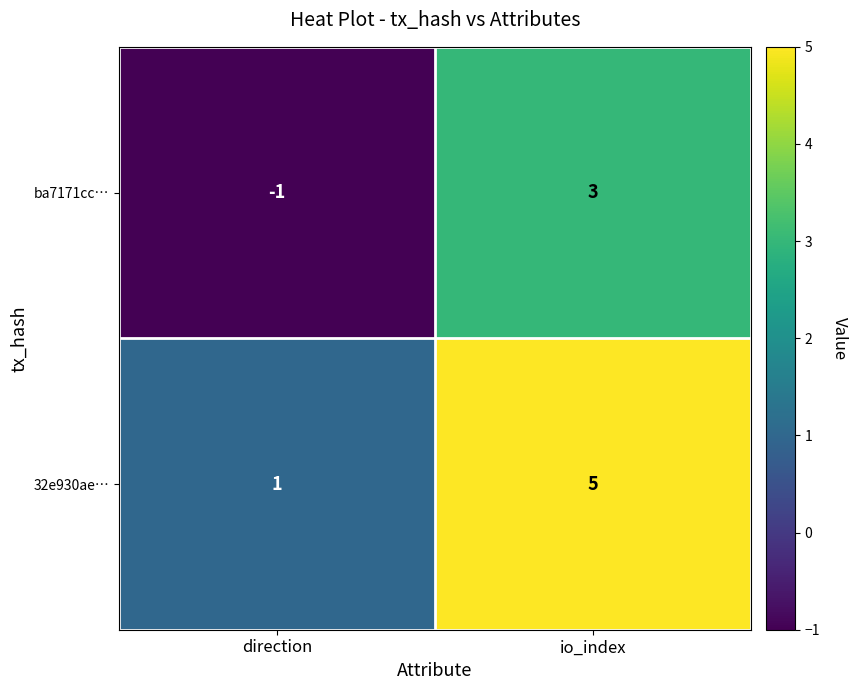

Reading left to right, list all the values displayed in this chart.

ba7171cc…: direction=-1	io_index=3
32e930ae…: direction=1	io_index=5